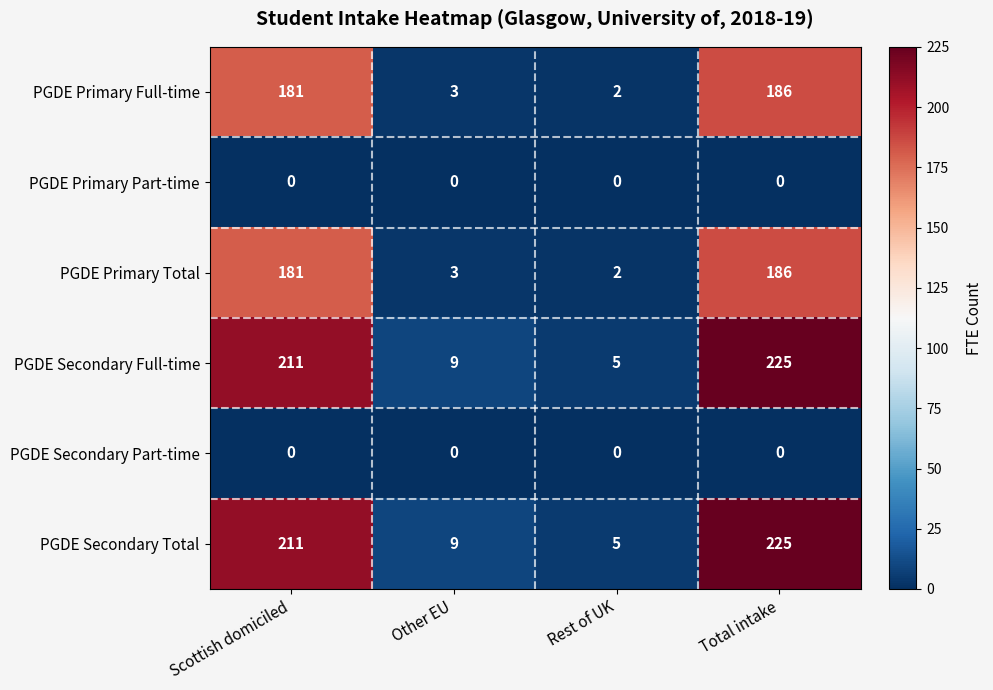

What is the sum of the PGDE Secondary Full-time values at Rest of UK and Total intake?

230